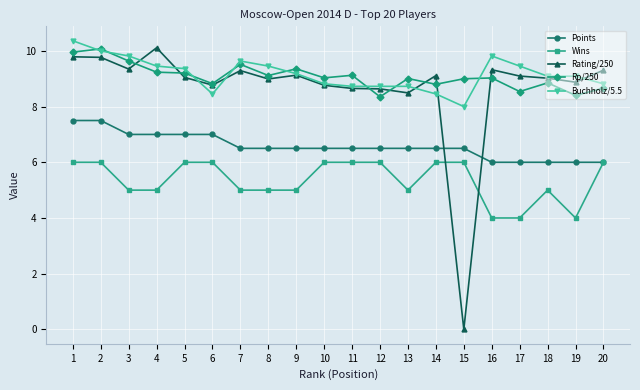

Where is the first local minimum for Rating/250?

3